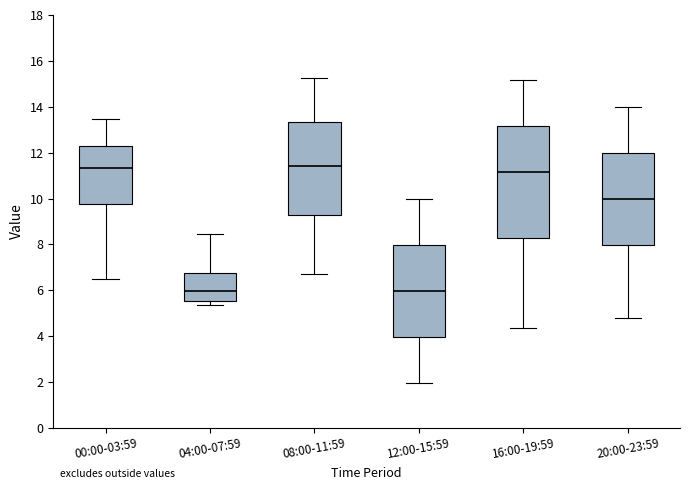

Where is the lower edge of the box for 16:00-19:59 on the y-axis? The values are not printed on the chart, so give them approximately, as read against the axis.

8.2